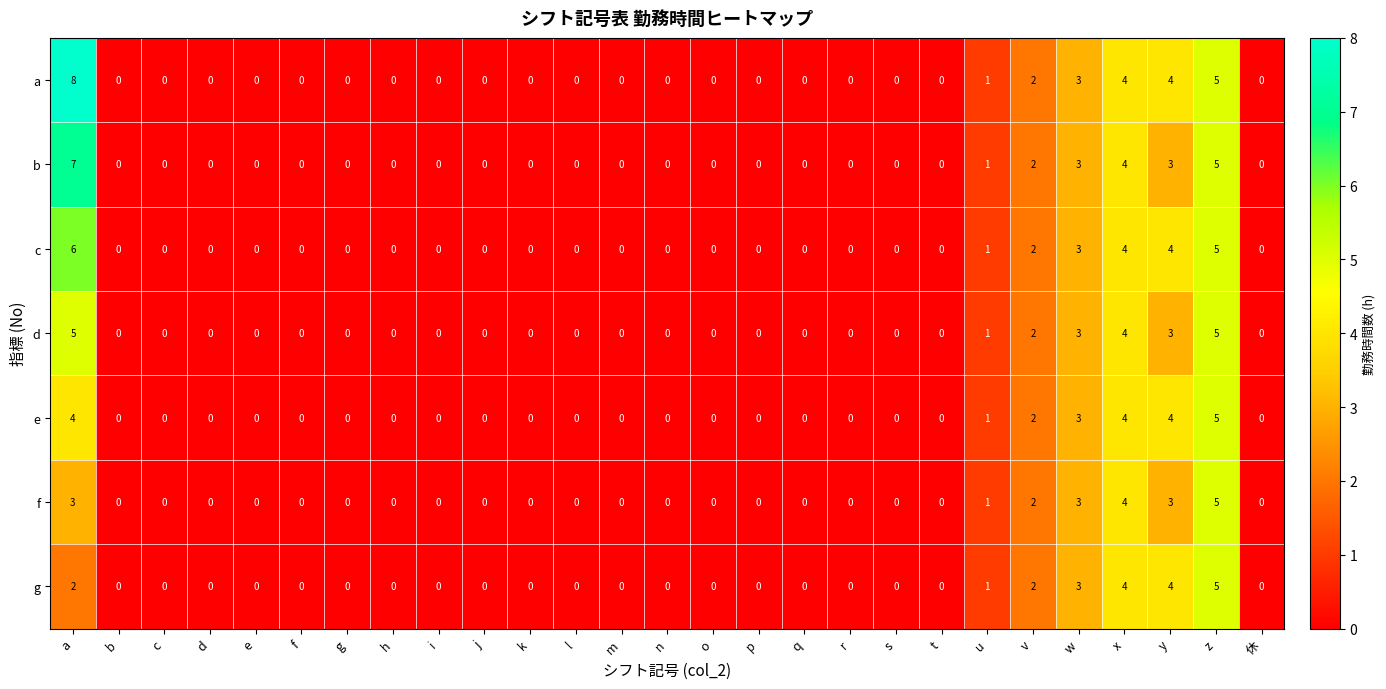

True or false: g has a value of -3 at j.

False